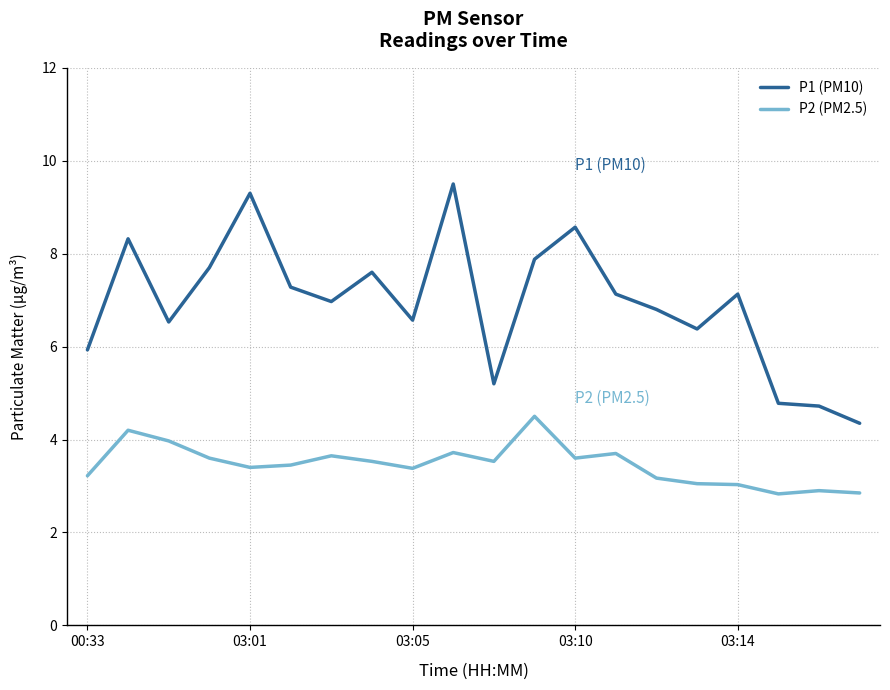

True or false: P2 (PM2.5) and P1 (PM10) cross at least once.

False